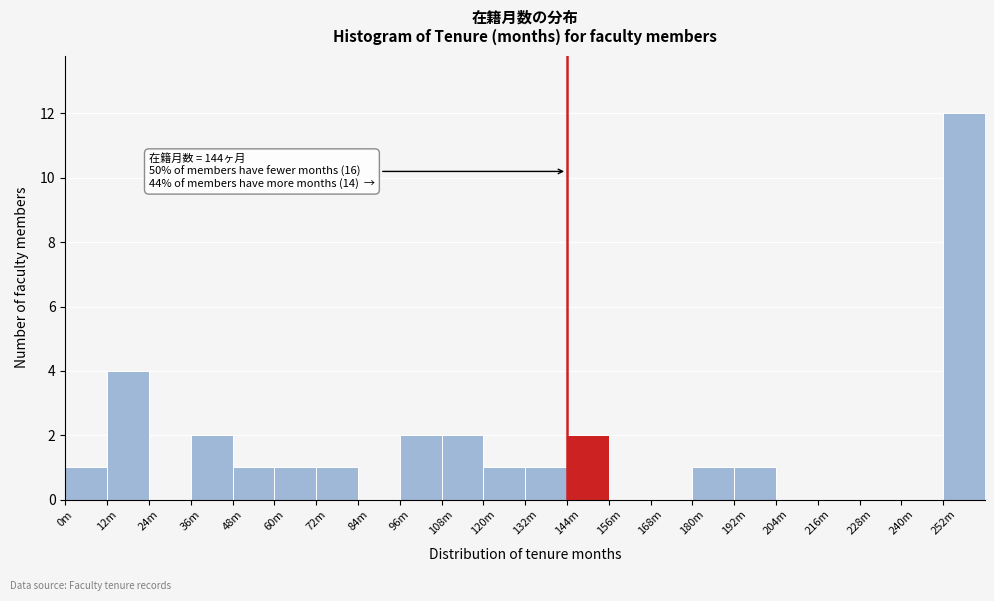

Reading left to right, what are all the values shown in this chart?

0m=1	12m=4	24m=0	36m=2	48m=1	60m=1	72m=1	84m=0	96m=2	108m=2	120m=1	132m=1	144m=2	156m=0	168m=0	180m=1	192m=1	204m=0	216m=0	228m=0	240m=0	252m=12